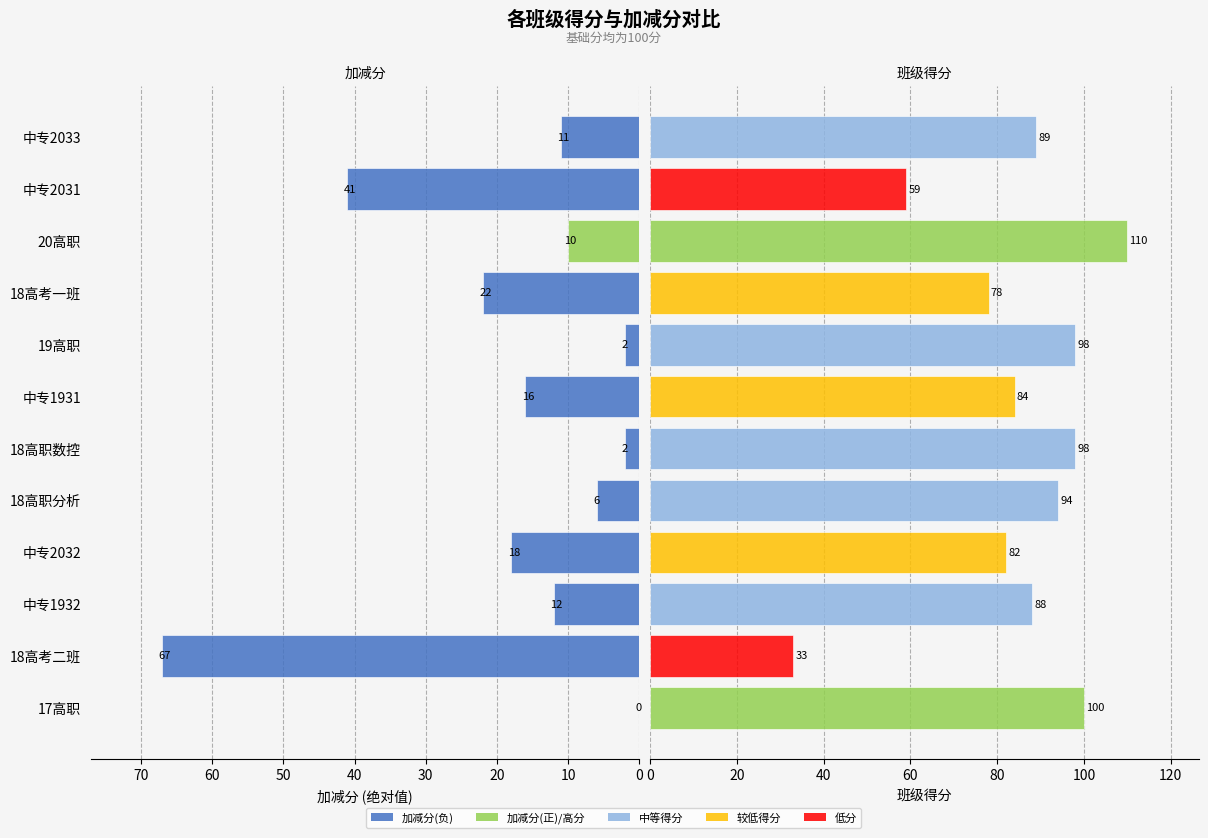

At 10, list the series in order from smallest to largest.

班级得分, 加减分